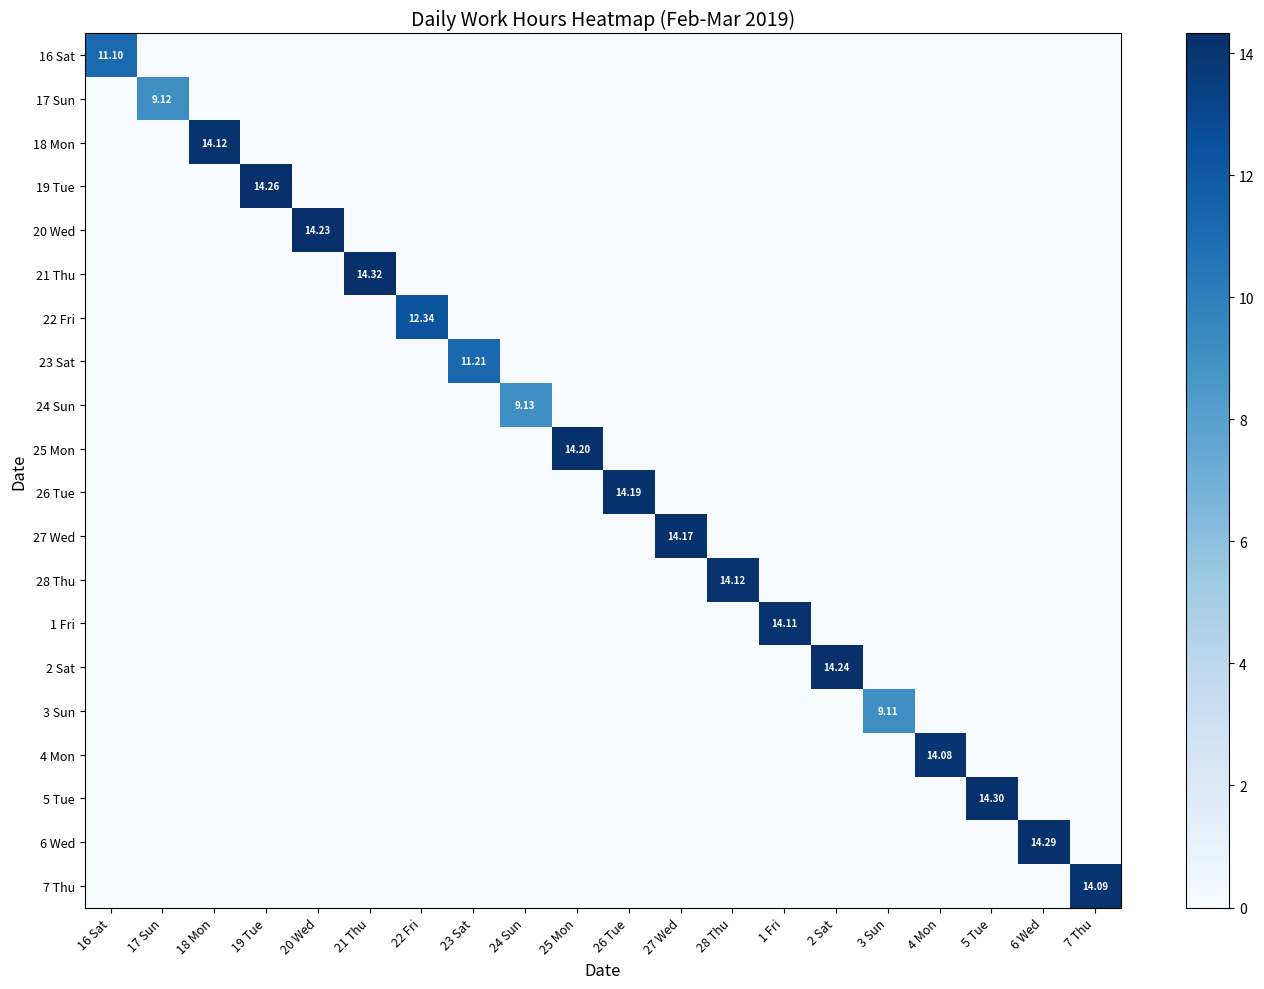

How many values in 21 Thu are above zero?

1